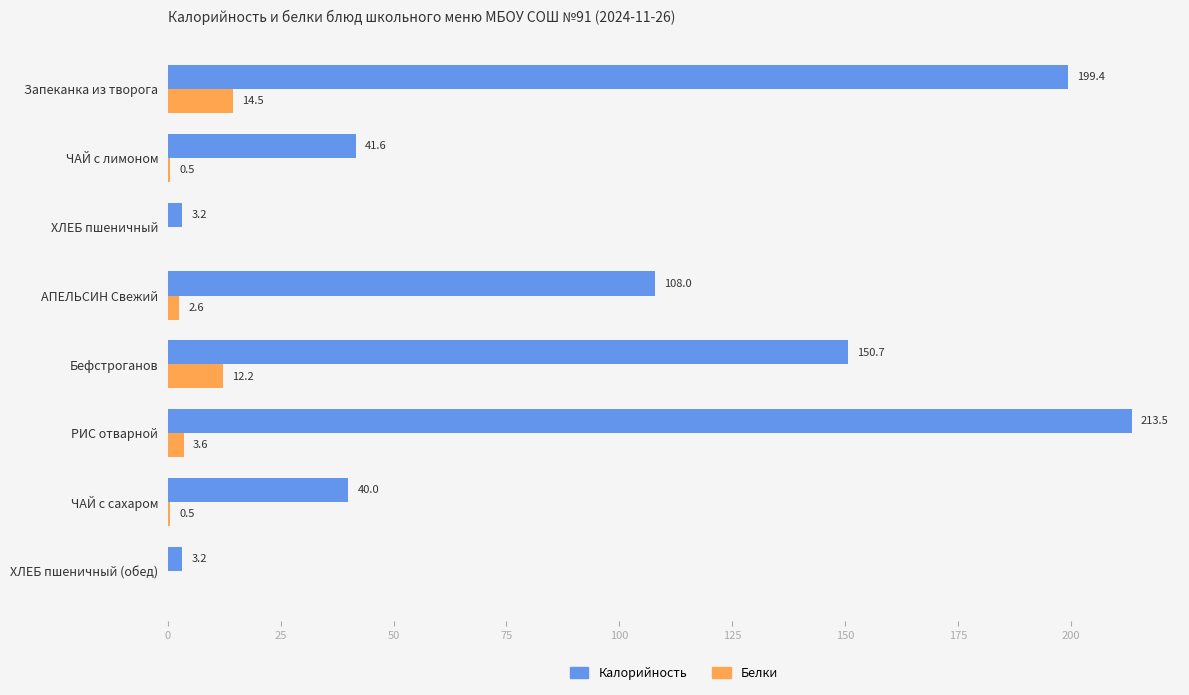

What is the maximum value shown in the chart?

213.5